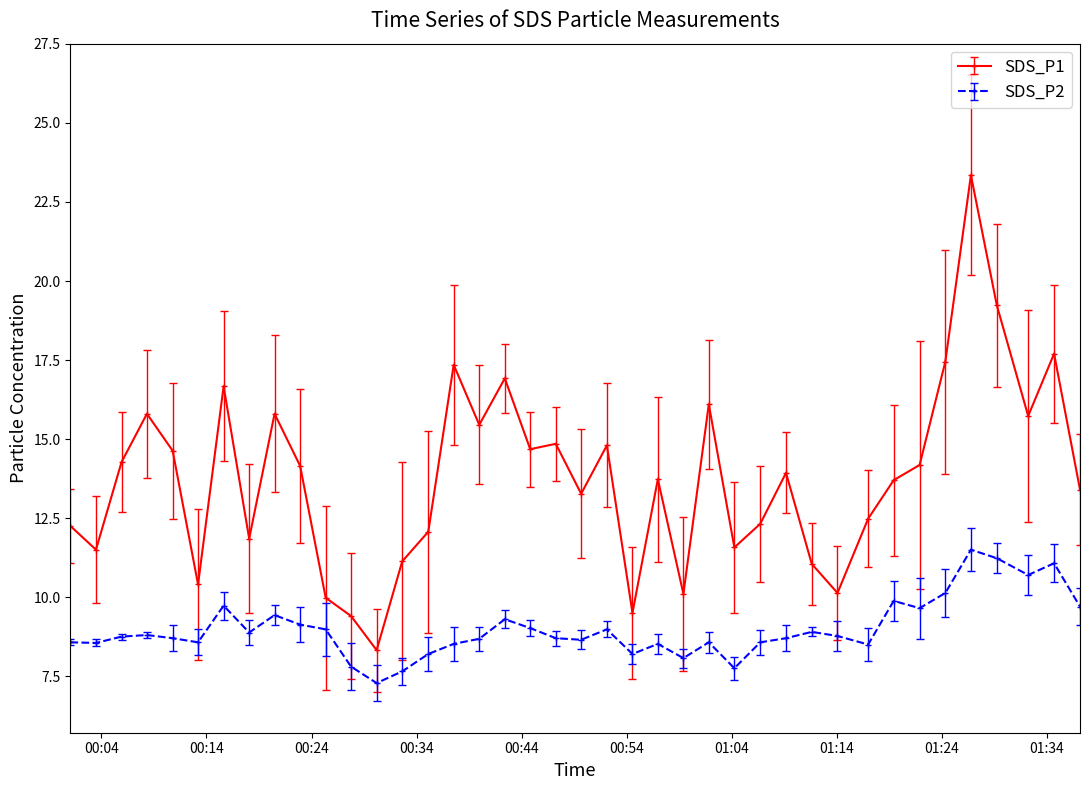

Rank the series by their maximum value, from highest to lowest.

SDS_P1, SDS_P2